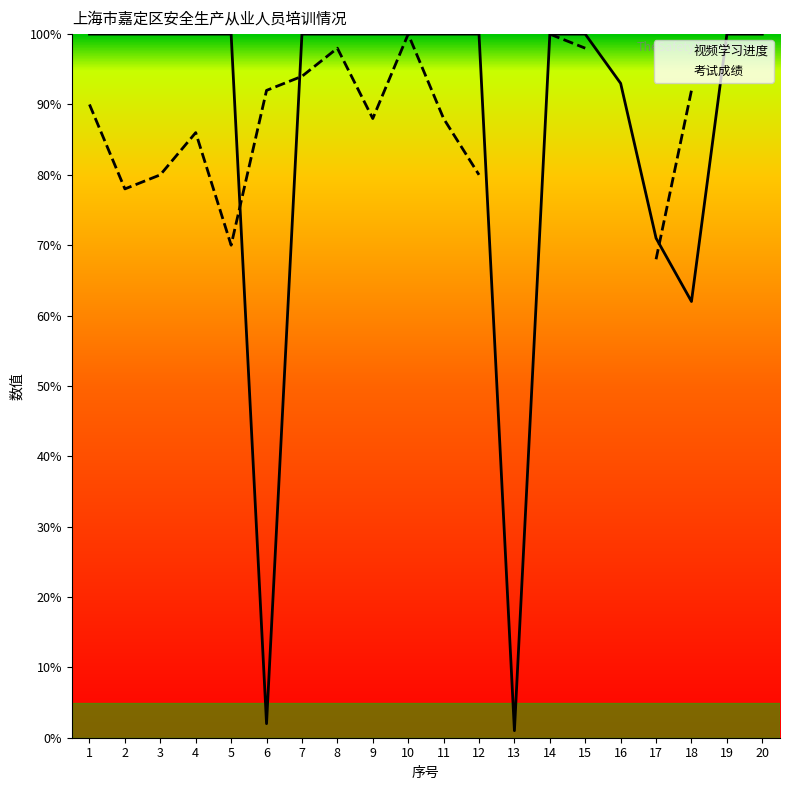

How many positive values does the 考试成绩 series have?

16